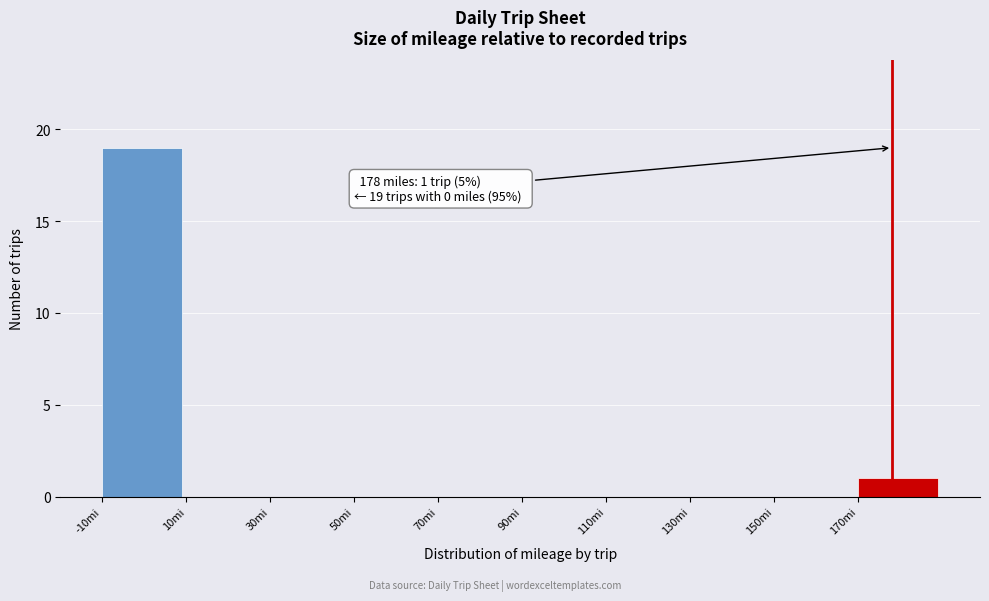

Over which range of the x-axis is the bar tallest?

-10 to 10